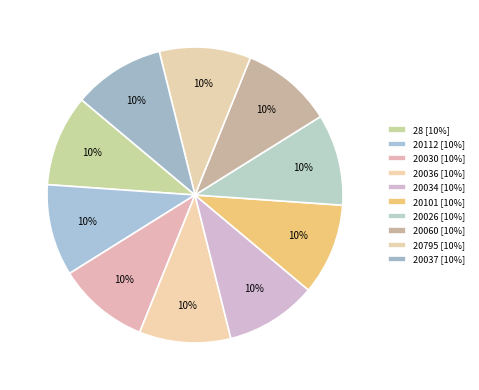

Count the number of slices in the pie.

10